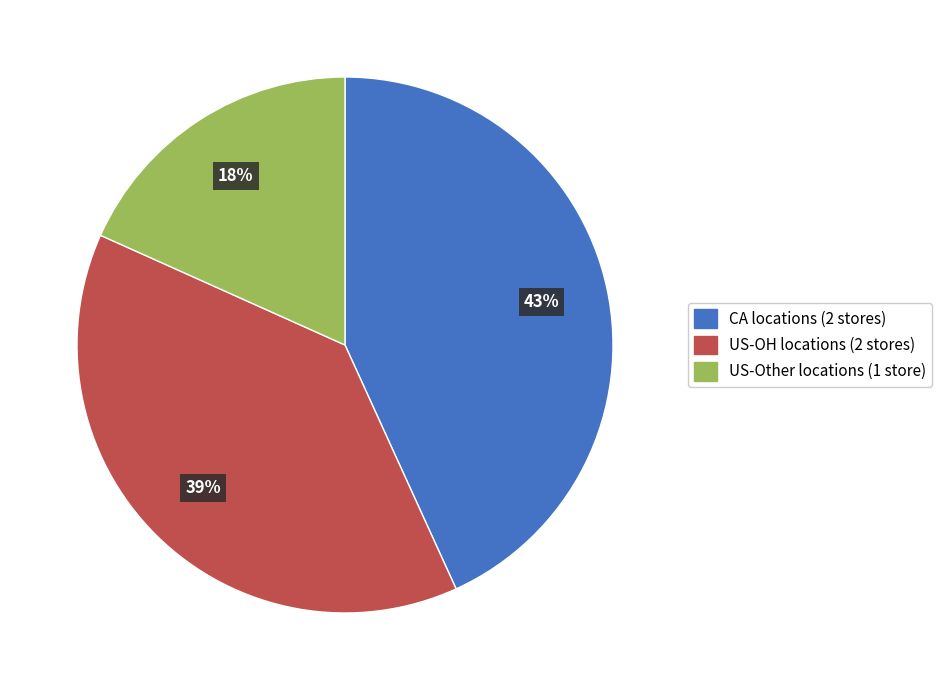

Is there a majority slice in this chart?

No